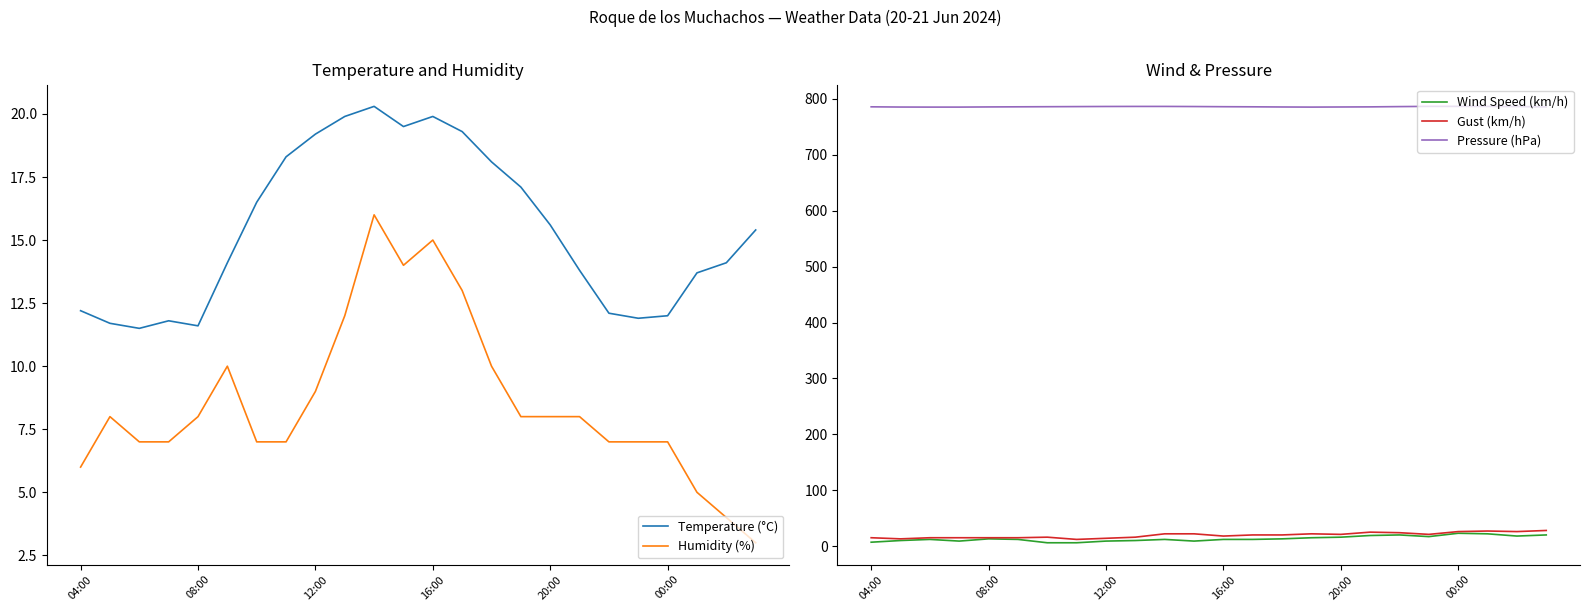

Which series has the widest spread of values?

Wind Speed (km/h)